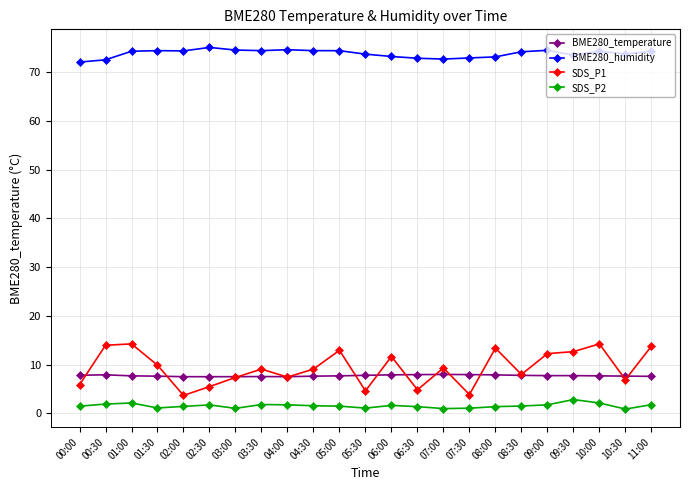

True or false: BME280_temperature has a value of 8.0 at 07:30.

True